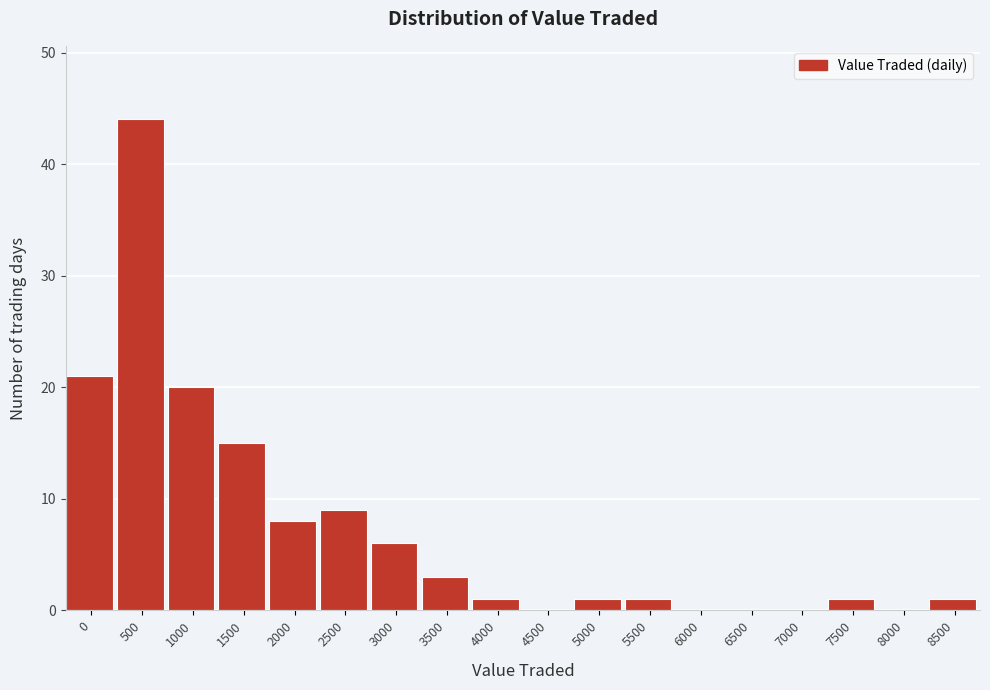

What value does the data have at 2500?

9